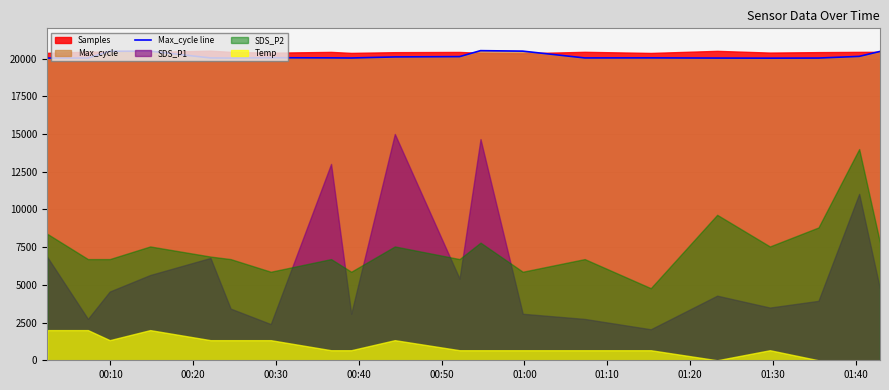

How many lines are shown in the chart?

1